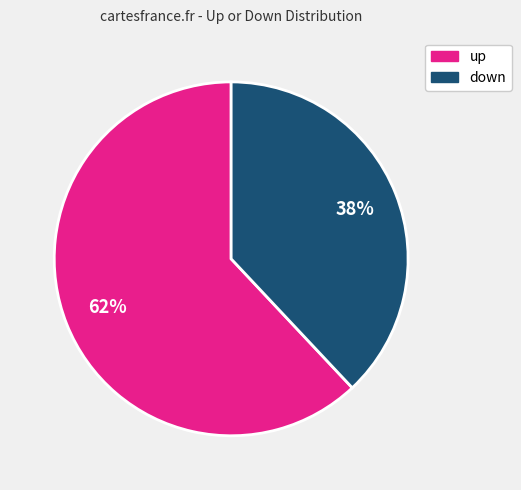

Is there any slice that represents more than half of the pie?

Yes